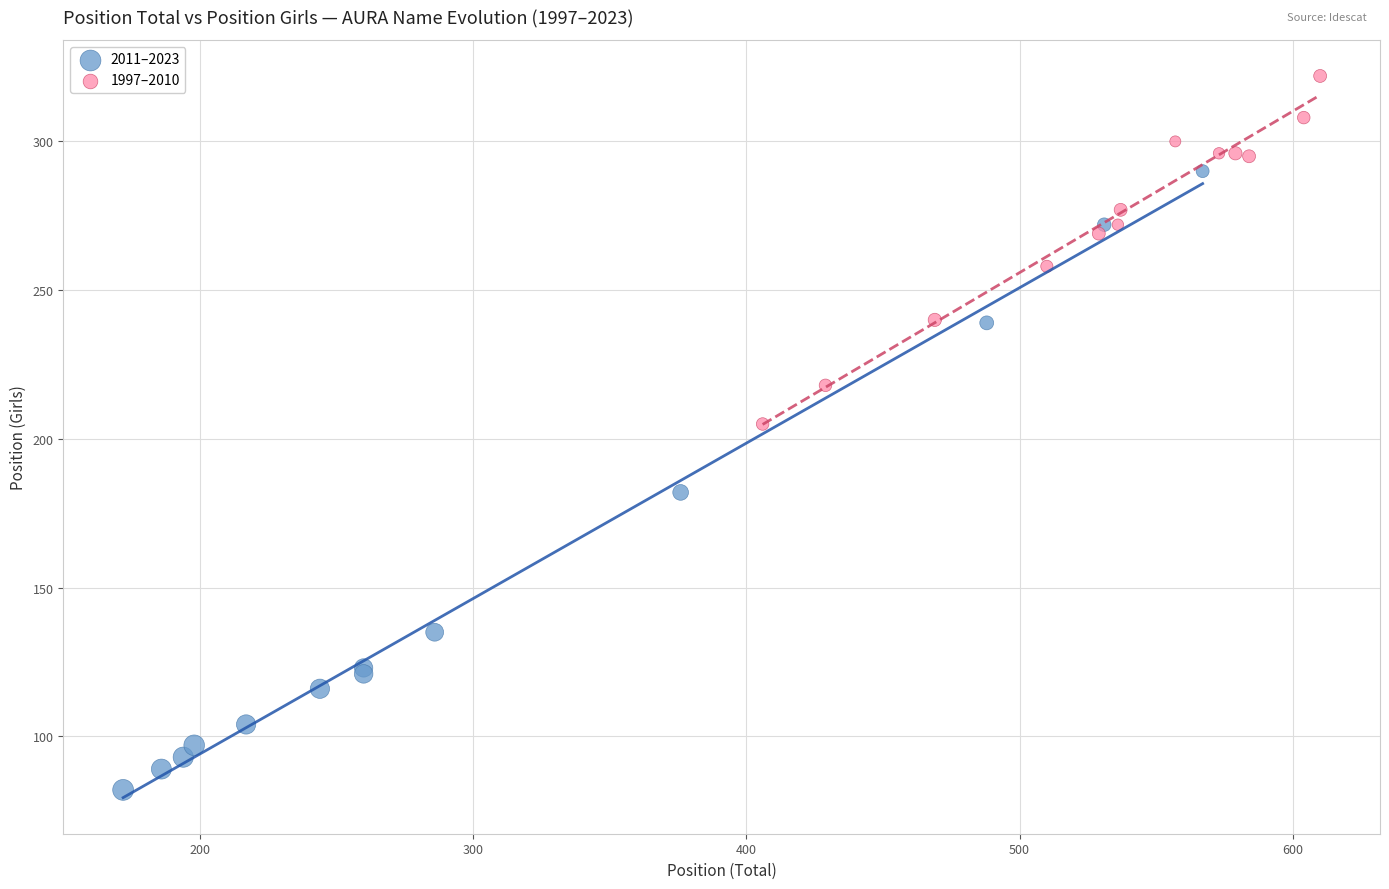

Which series reaches the minimum Y coordinate?

2011–2023